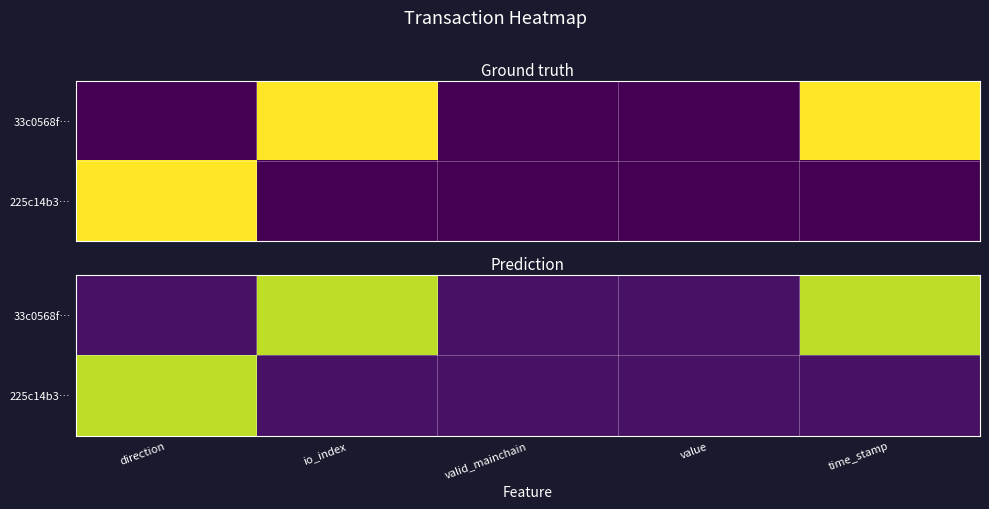

What is the difference between the second highest and minimum values in the 33c0568f… series?

0.8